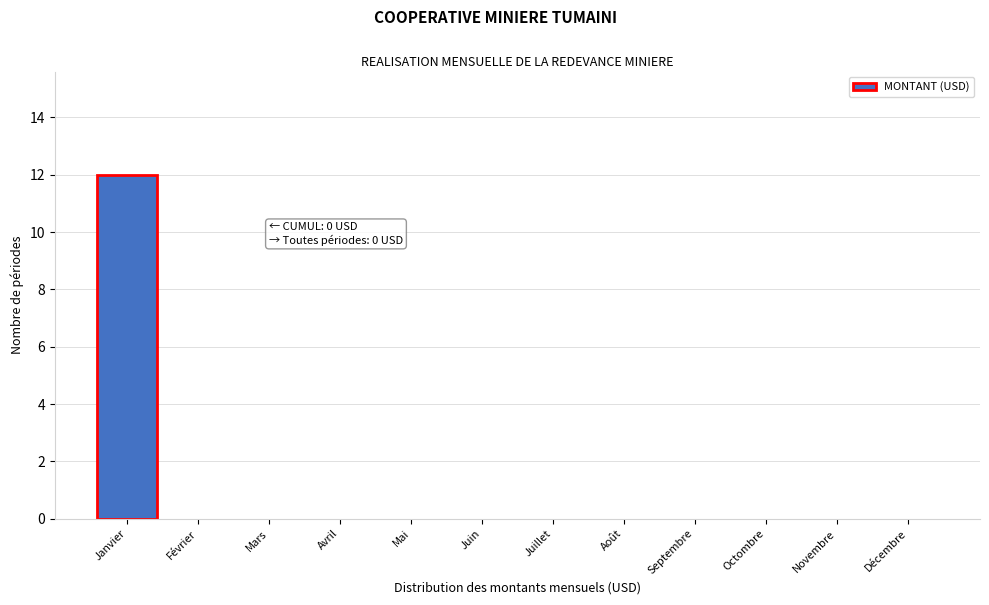

Reading left to right, list all the values displayed in this chart.

Janvier=12	Février=0	Mars=0	Avril=0	Mai=0	Juin=0	Juillet=0	Août=0	Septembre=0	Octombre=0	Novembre=0	Décembre=0